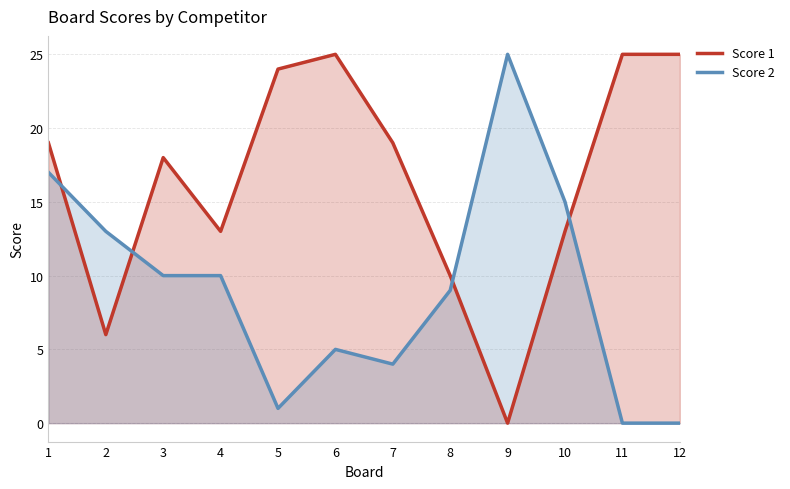

Is it true that Score 1 equals 0 at 9?

True